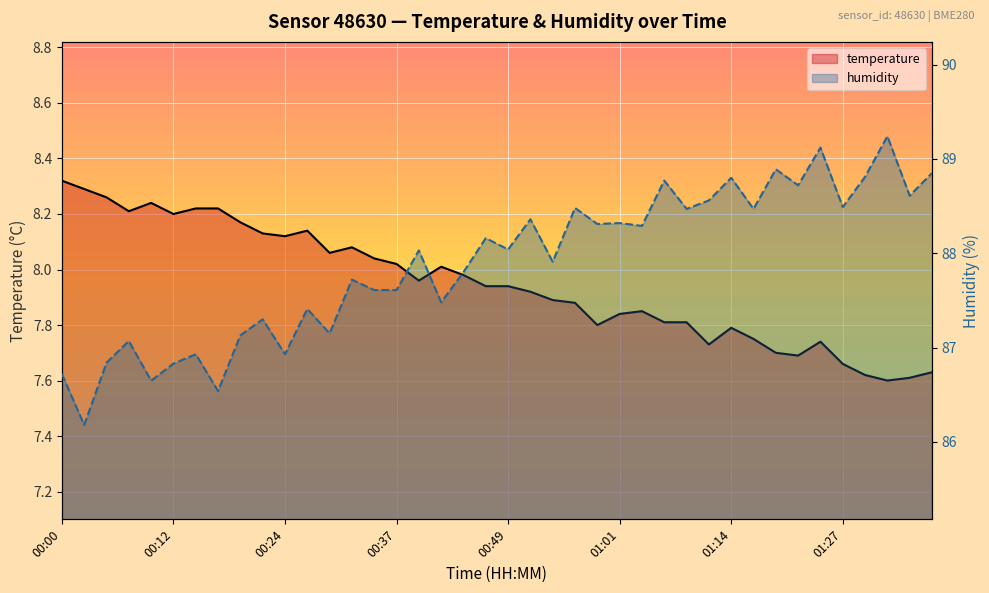

The value of humidity at 00:10 is 136.8. True or false?

False